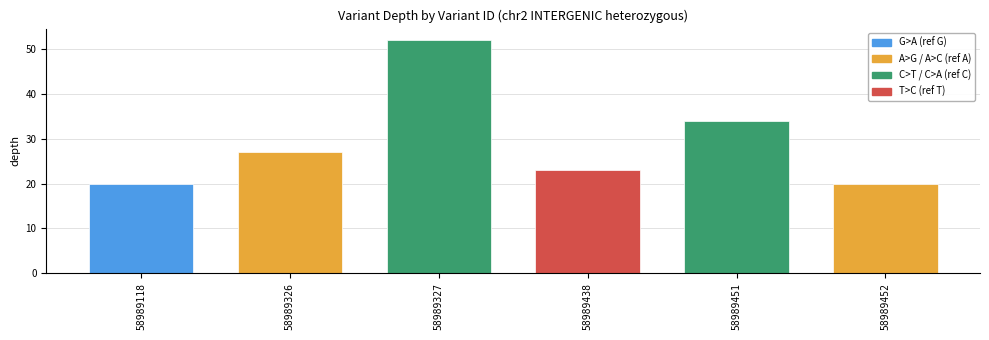

Is it true that the value at 58989438 is 39?

False